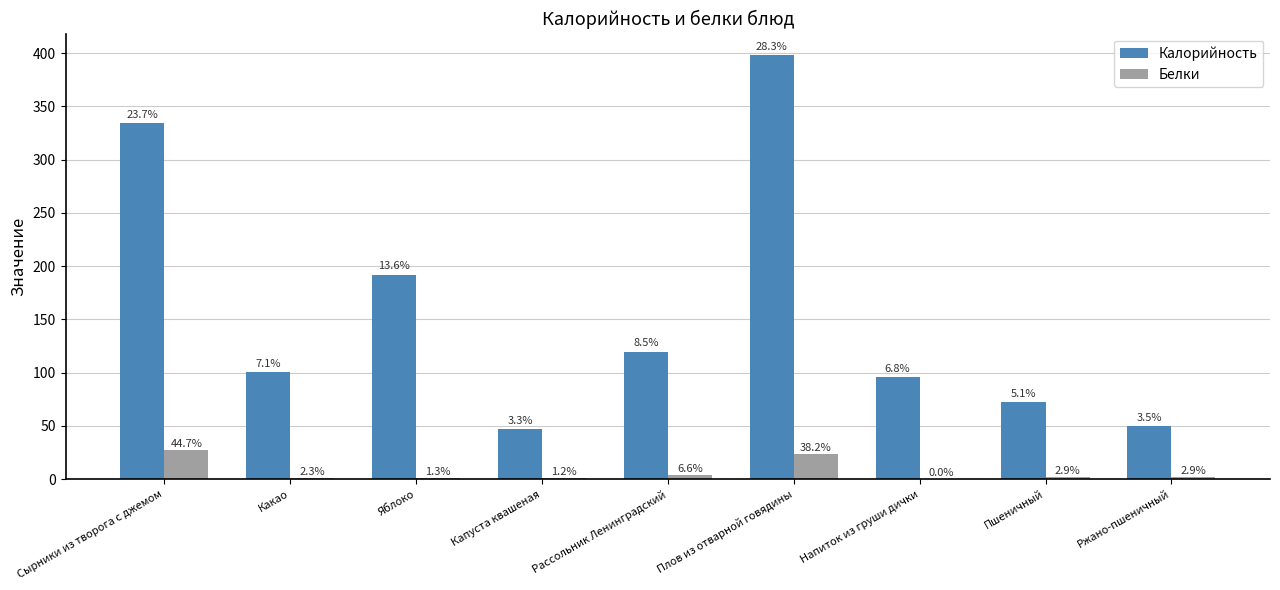

True or false: Калорийность has a value of 532.8 at Плов из отварной говядины.

False